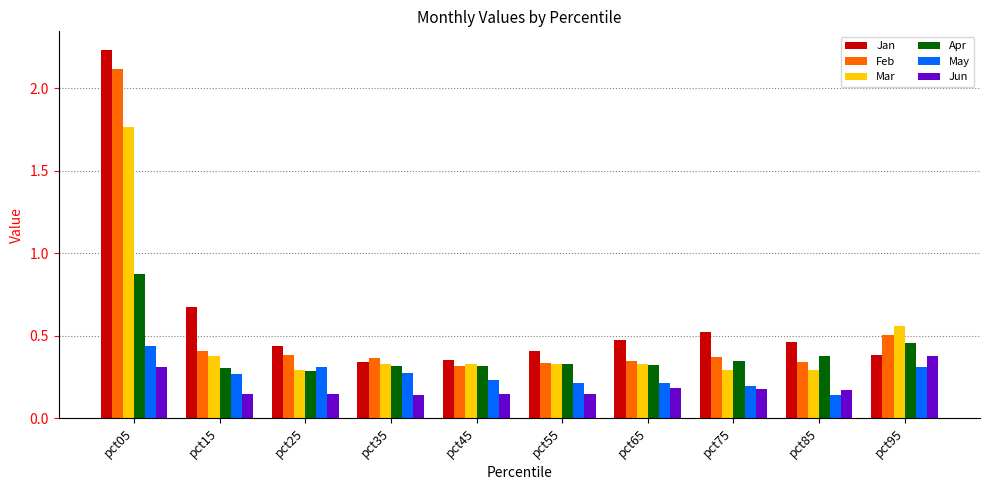

What is the difference between the maximum and minimum values in the Jan series?

1.9